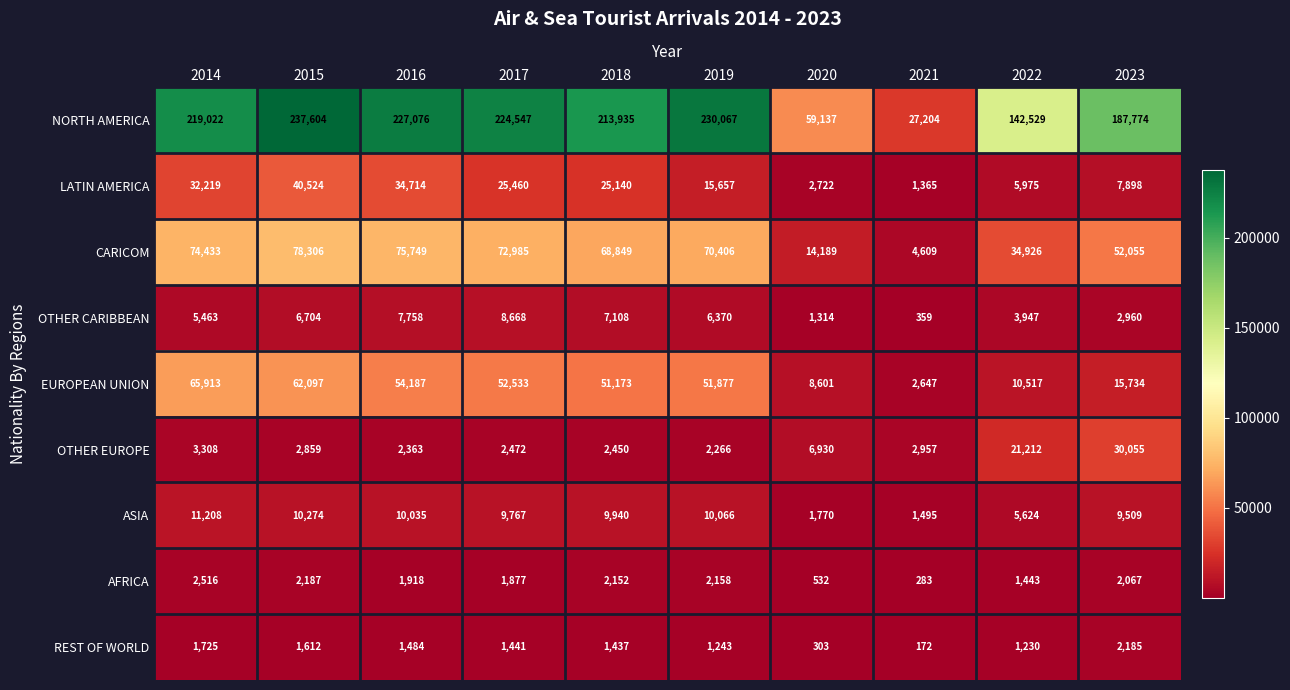

Which series has the largest range (max minus min)?

NORTH AMERICA